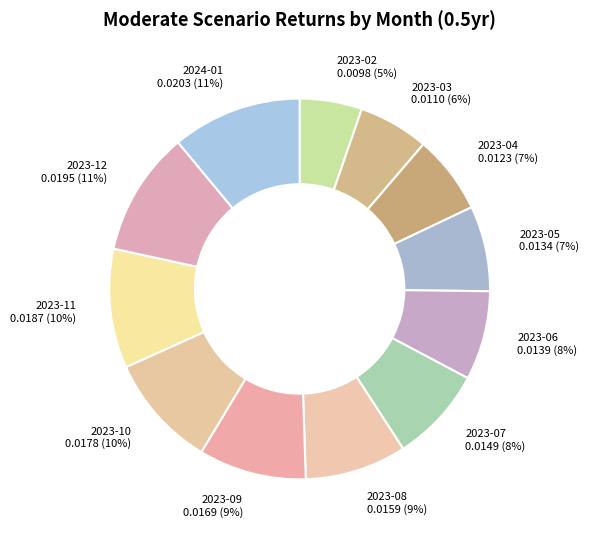

How many slices are in this pie chart?

12